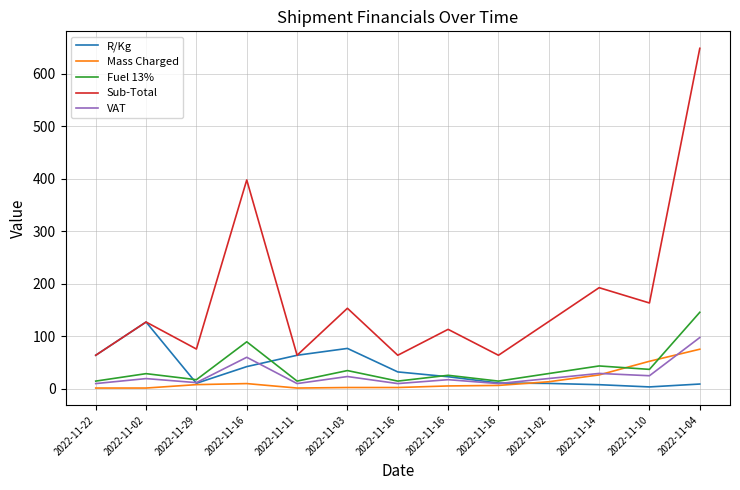

Reading right to left, list all the values displayed in this chart.

R/Kg: 8.6	3.1	7.4	9.8	10.6	22.6	31.7	76.5	63.5	41.8	10.0	126.8	63.5
Mass Charged: 75.0	52.0	26.0	13.0	6.0	5.0	2.0	2.0	1.0	9.5	7.5	1.0	1.0
Fuel 13%: 145.4	36.6	43.1	28.6	14.2	25.3	14.2	34.3	14.2	89.1	16.9	28.4	14.2
Sub-Total: 648.4	163.1	192.2	127.7	63.5	112.8	63.5	153.0	63.5	397.5	75.3	126.8	63.5
VAT: 97.2	24.5	28.8	19.2	9.5	16.9	9.5	22.9	9.5	59.6	11.3	19.0	9.5